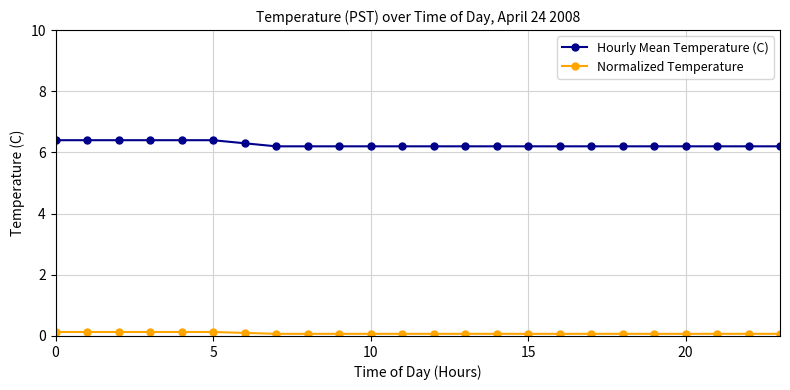

What are all the series names shown in the legend?

Hourly Mean Temperature (C), Normalized Temperature